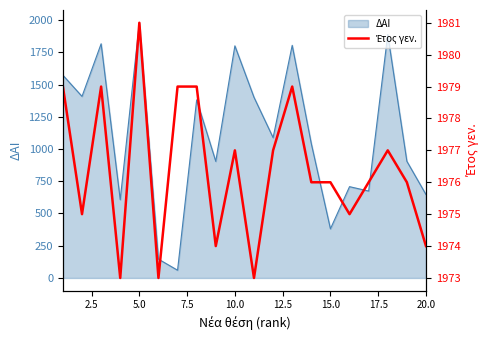

What is the highest value of the ΔΑΙ series?

1979